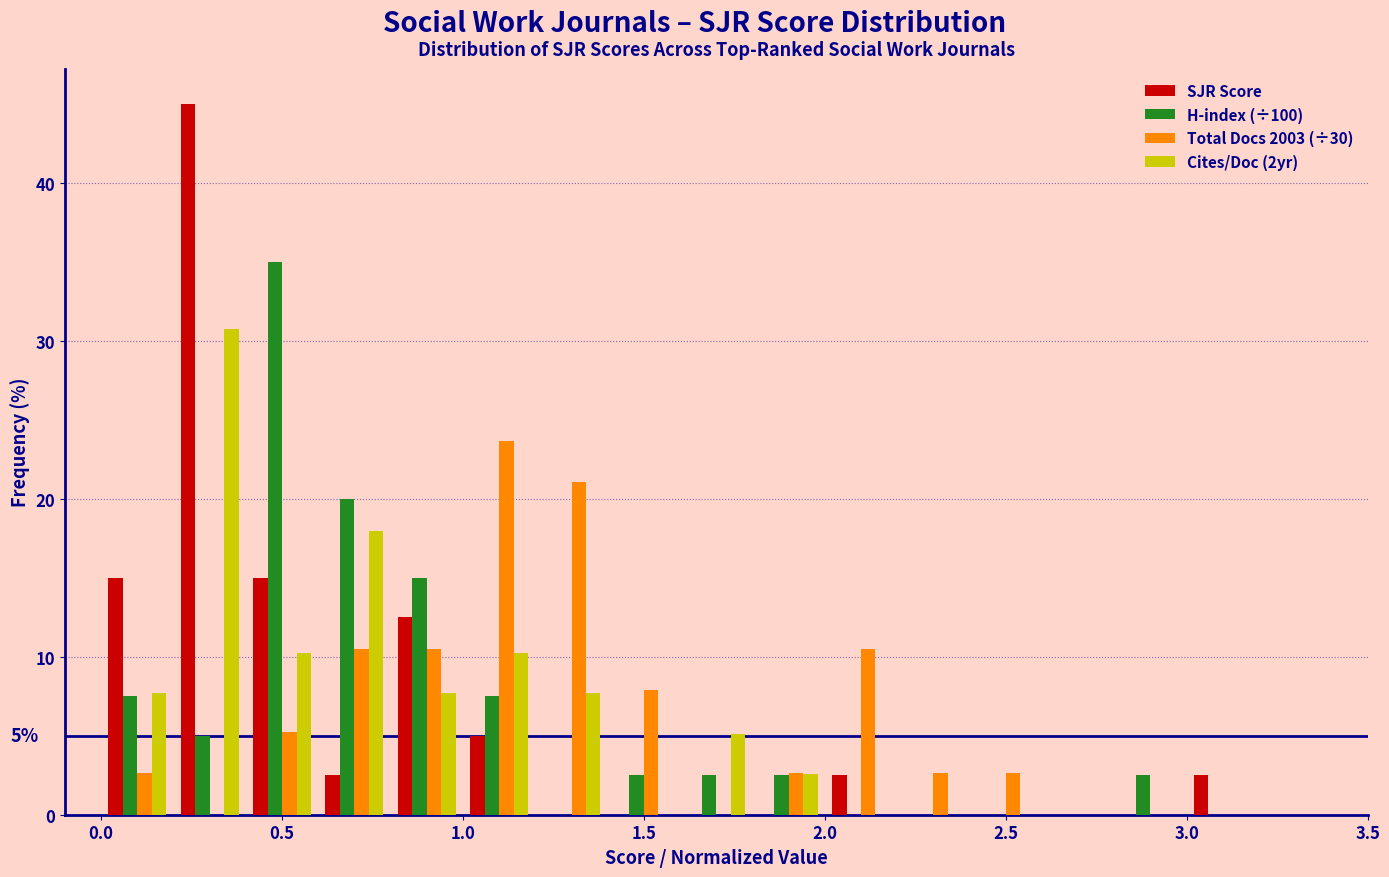

In the SJR Score series, which range on the x-axis has the tallest bar?

0.2 to 0.4